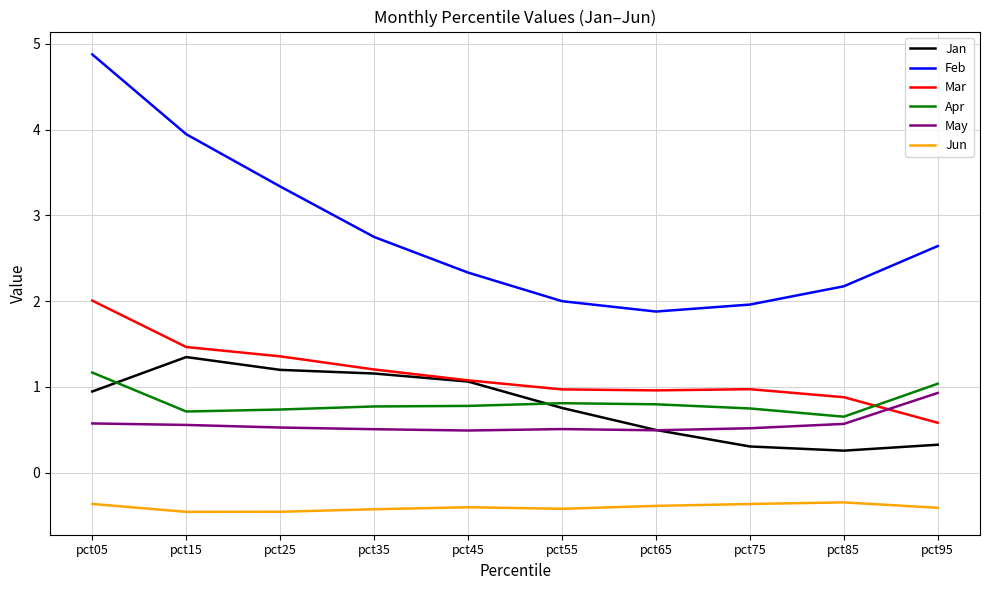

Which series has the largest range (max minus min)?

Feb